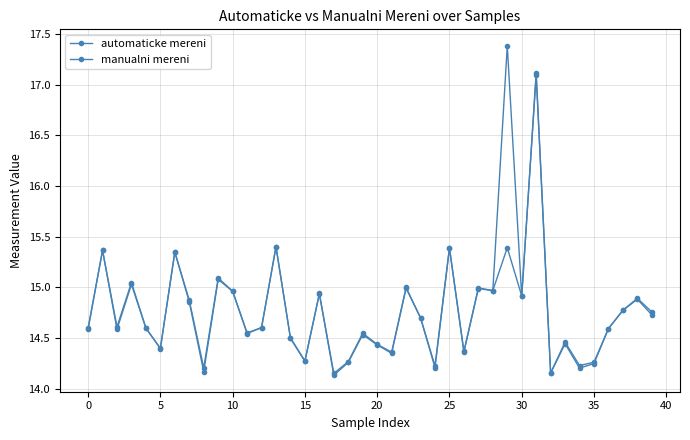

What is the greatest value displayed?

17.4